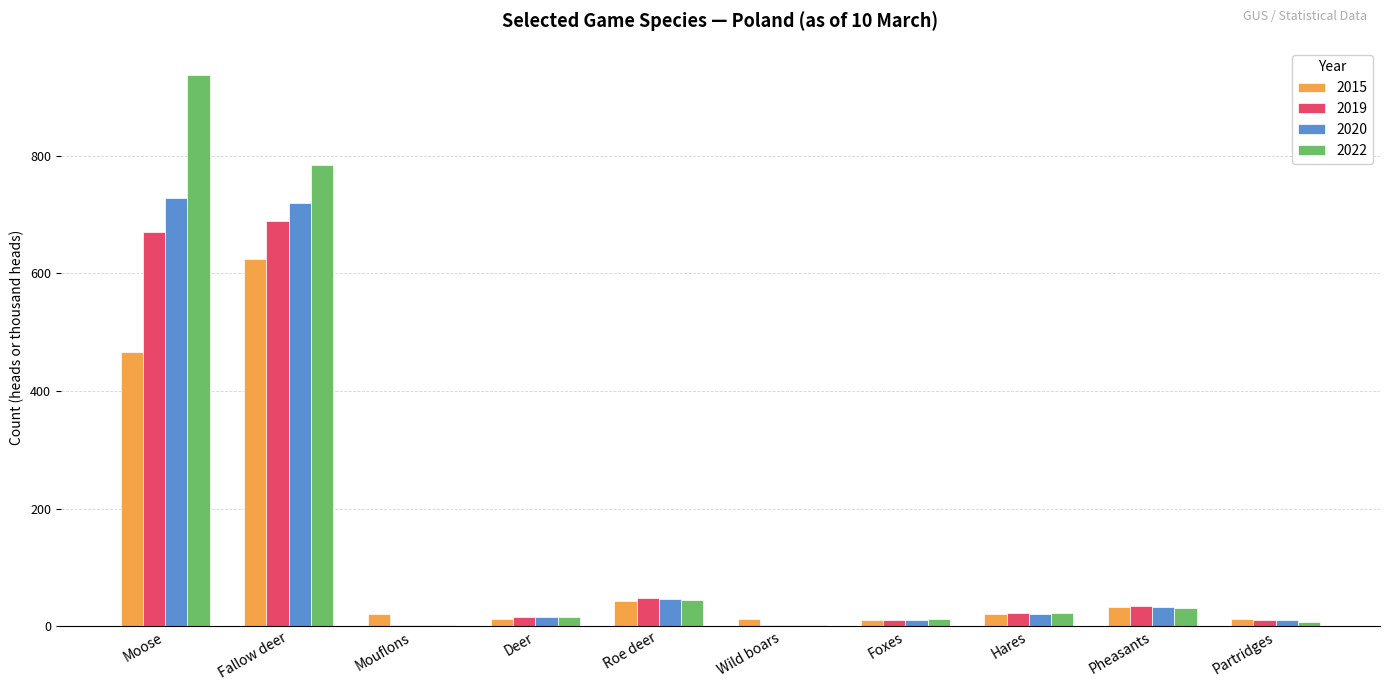

Is it true that 2015 equals 42.6 at Roe deer?

True